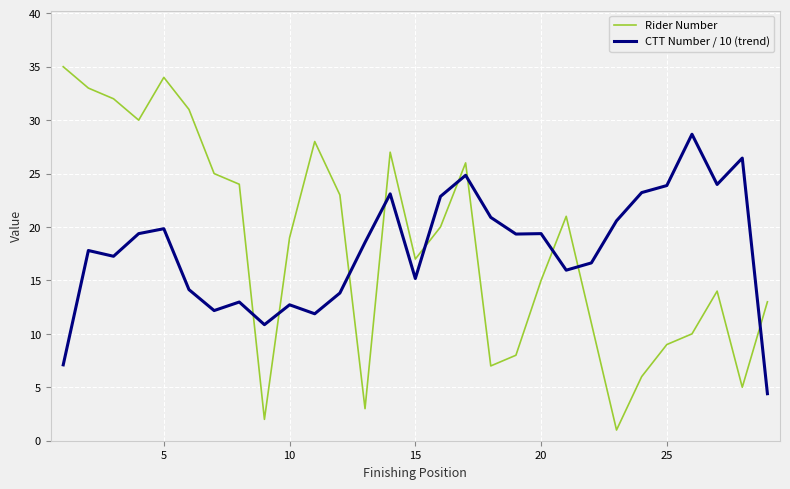

What is the difference between the maximum and minimum values in the Rider Number series?

34.0